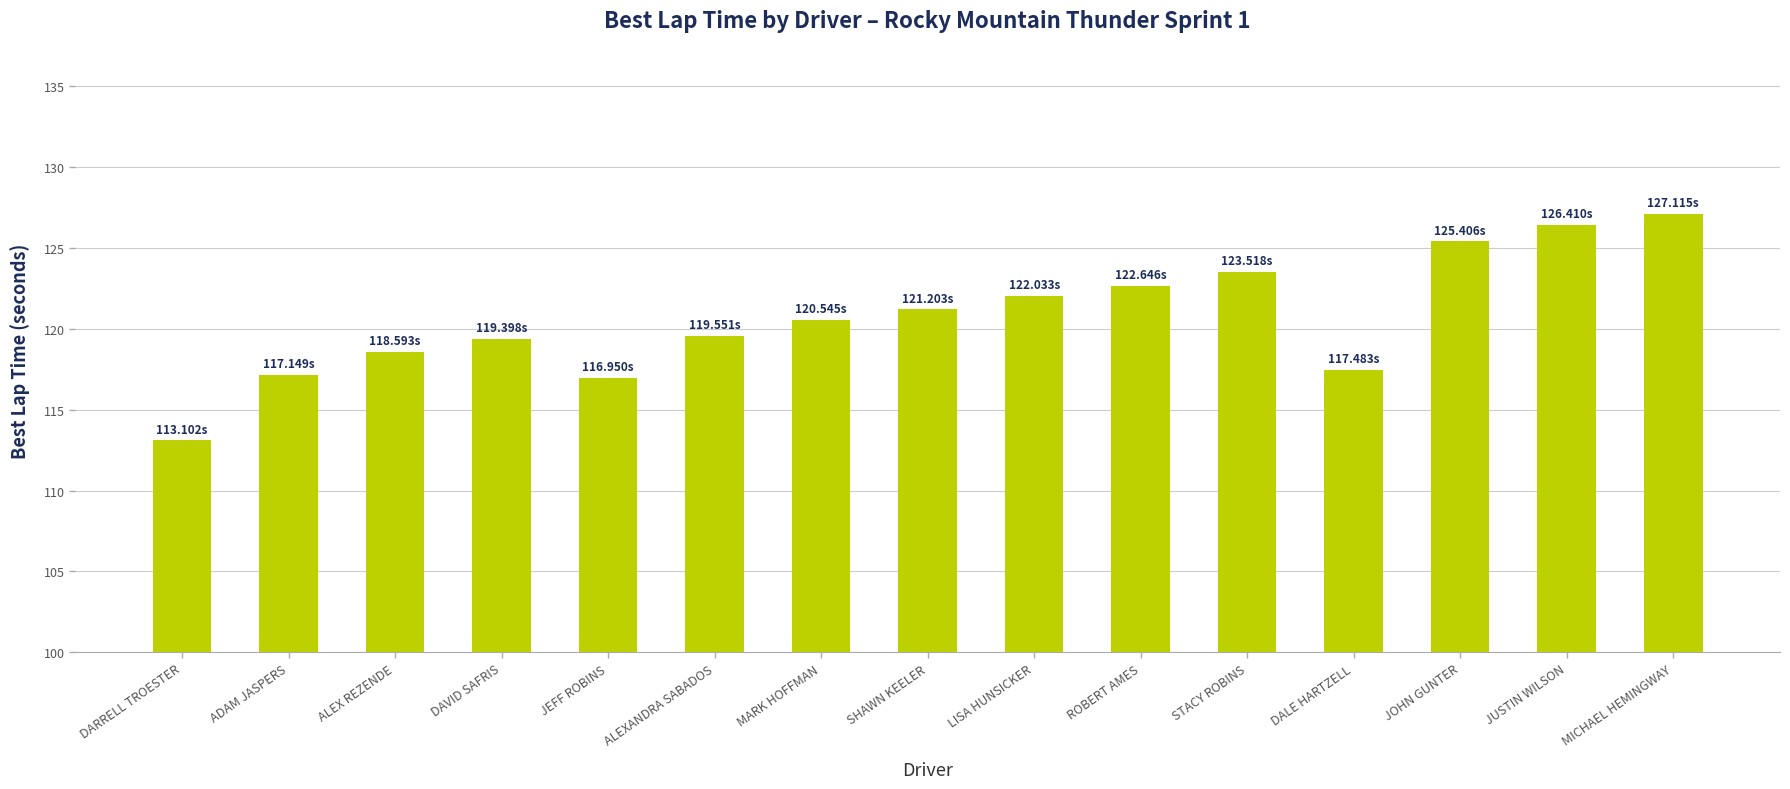

What is the average value?

120.7